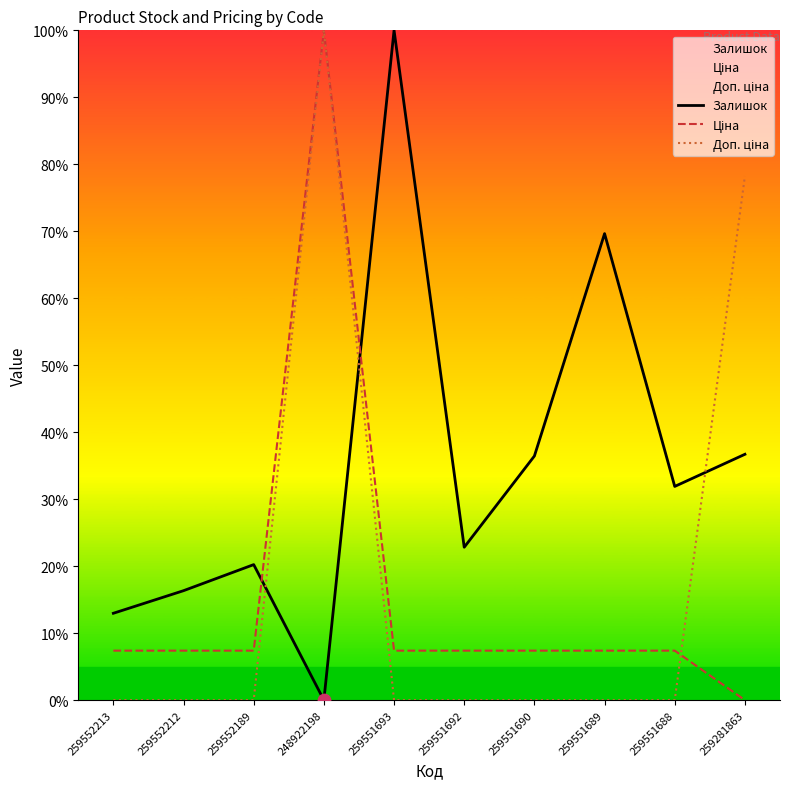

Which series has the largest total across all categories?

Залишок